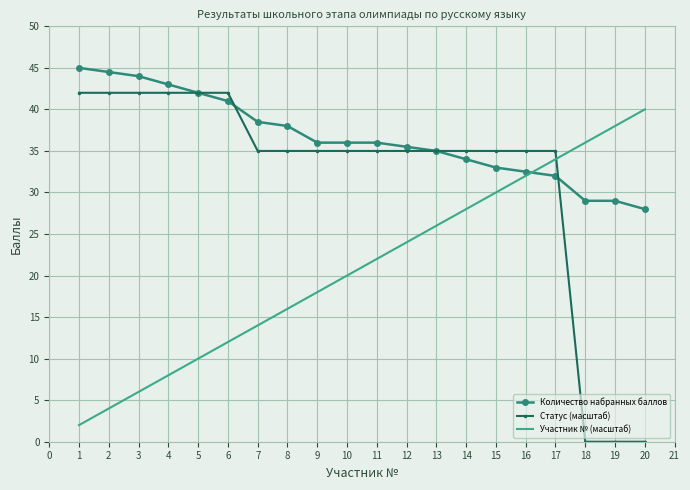

Reading right to left, transcribe all the data shown in this chart.

Количество набранных баллов: 28.0	29.0	29.0	32.0	32.5	33.0	34.0	35.0	35.5	36.0	36.0	36.0	38.0	38.5	41.0	42.0	43.0	44.0	44.5	45.0
Статус (масштаб): 0.0	0.0	0.0	35.0	35.0	35.0	35.0	35.0	35.0	35.0	35.0	35.0	35.0	35.0	42.0	42.0	42.0	42.0	42.0	42.0
Участник № (масштаб): 40.0	38.0	36.0	34.0	32.0	30.0	28.0	26.0	24.0	22.0	20.0	18.0	16.0	14.0	12.0	10.0	8.0	6.0	4.0	2.0